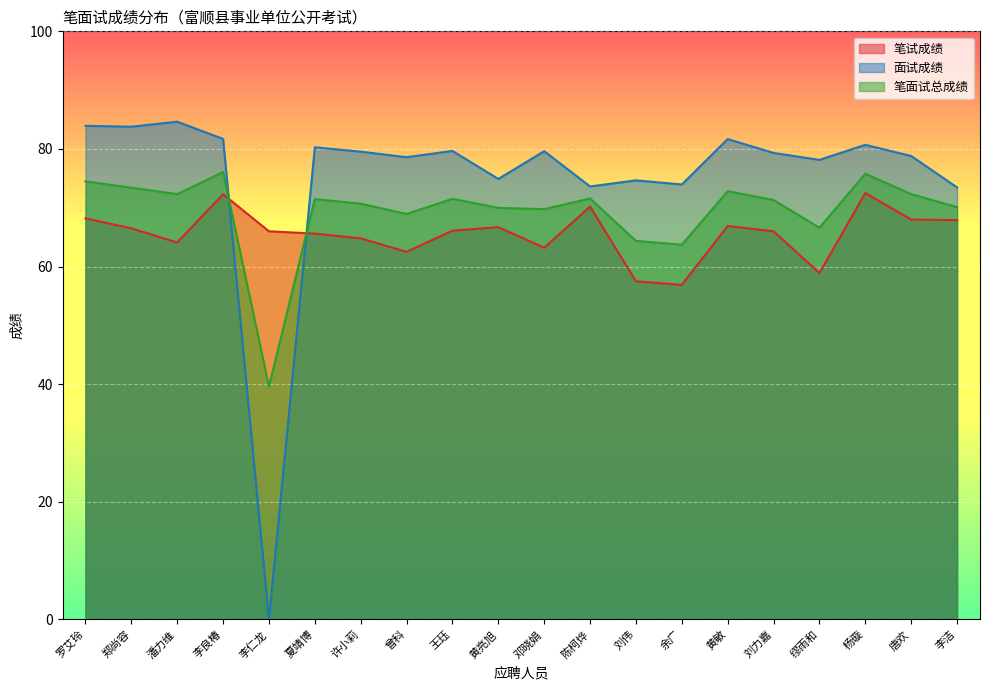

Which series has the largest range (max minus min)?

面试成绩